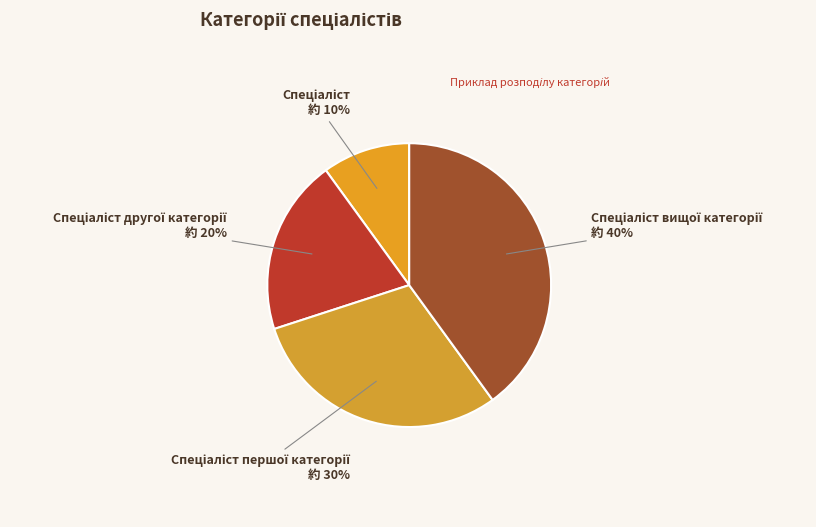

To the nearest percent, what is the average slice percentage?

25%